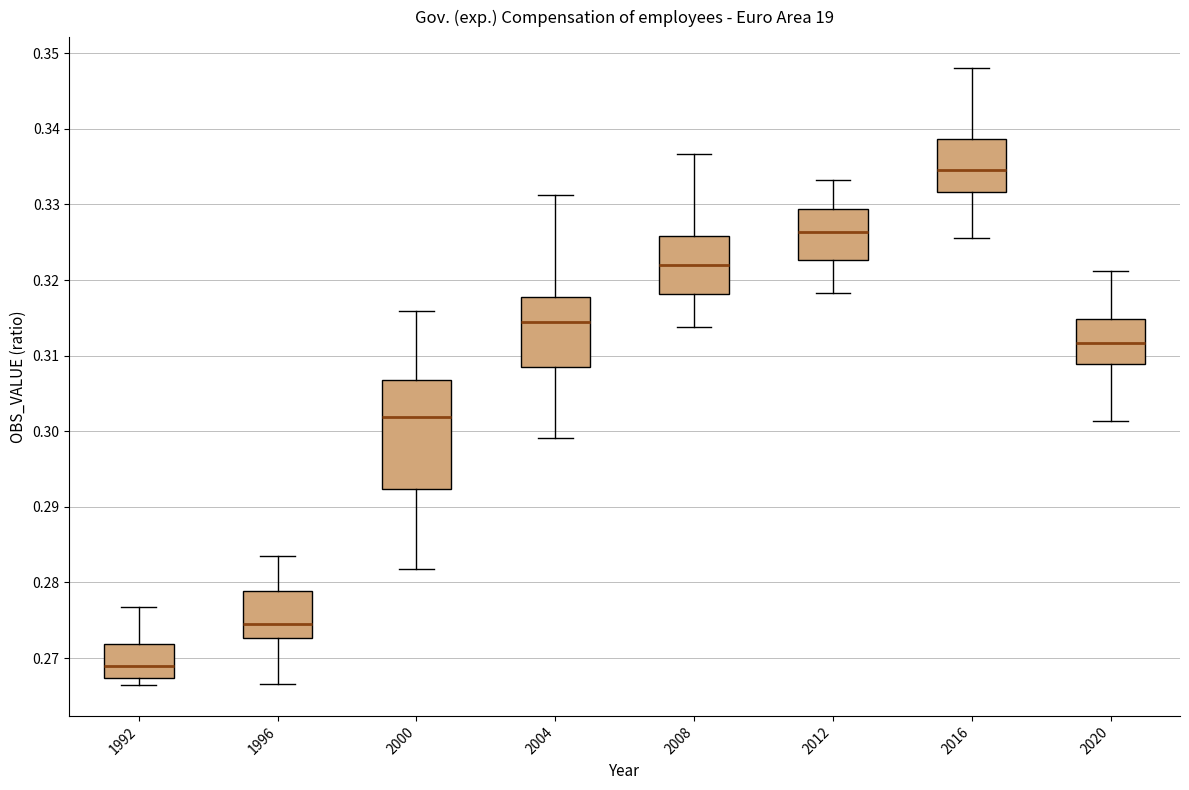

Reading left to right, read every box against the y-axis: the position of its median line, the range the box covers, and the ends of its whiskers. The values are not printed on the chart, so give them approximately, as read against the axis.

1992: median 0.269, box 0.267 to 0.272, whiskers 0.266 to 0.277
1996: median 0.274, box 0.273 to 0.279, whiskers 0.267 to 0.284
2000: median 0.302, box 0.292 to 0.307, whiskers 0.282 to 0.316
2004: median 0.314, box 0.309 to 0.318, whiskers 0.299 to 0.331
2008: median 0.322, box 0.318 to 0.326, whiskers 0.314 to 0.337
2012: median 0.326, box 0.323 to 0.329, whiskers 0.318 to 0.333
2016: median 0.335, box 0.332 to 0.339, whiskers 0.326 to 0.348
2020: median 0.312, box 0.309 to 0.315, whiskers 0.301 to 0.321